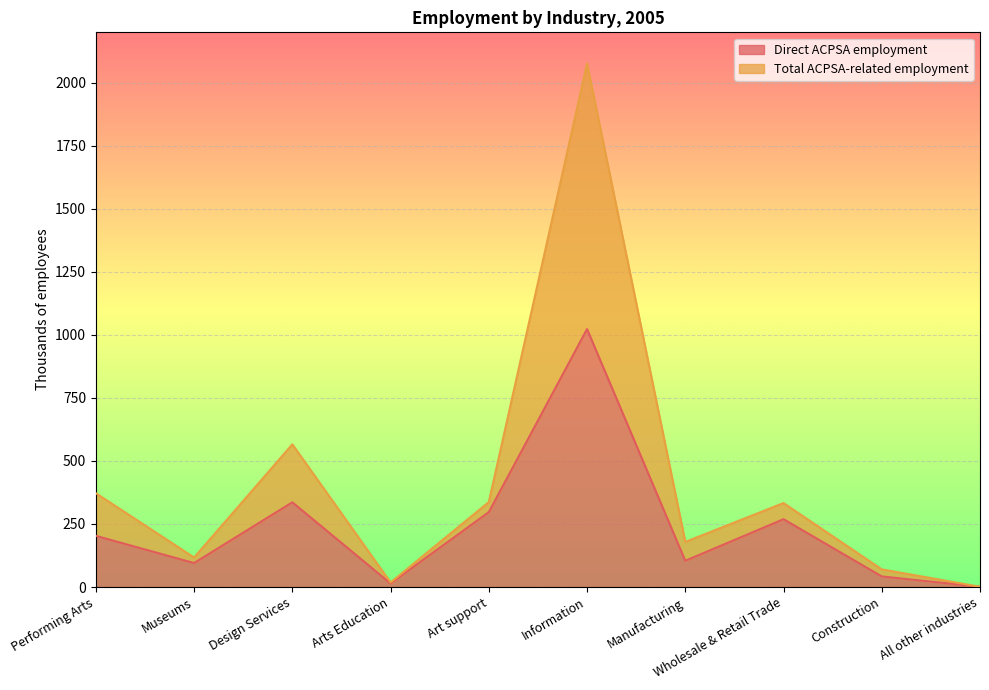

What is the sum of the Total ACPSA-related employment values at Construction and Art support?

407